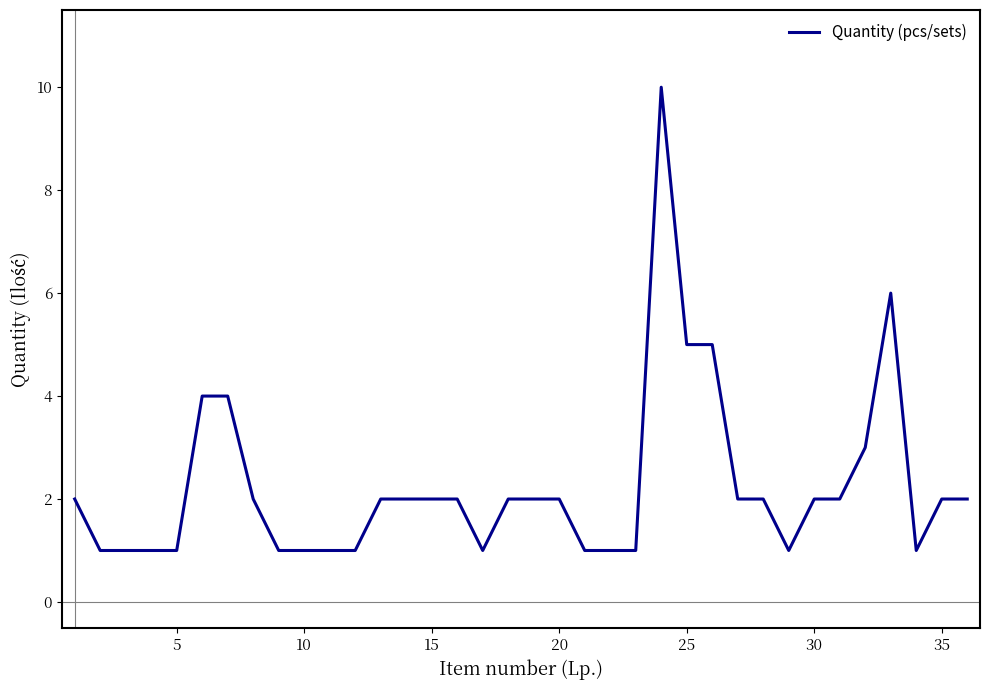

What is the maximum value shown in the chart?

10